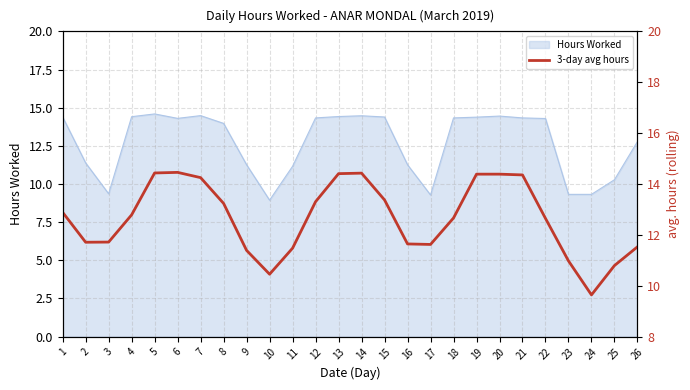

Is it true that the value at 8 is 13.2?

True